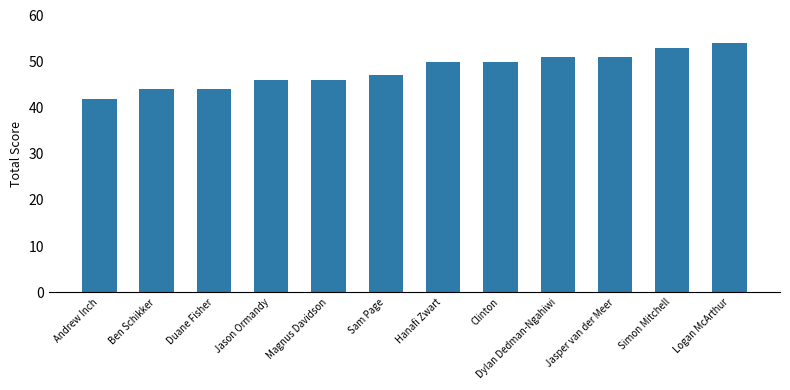

Does the chart contain any negative values?

No